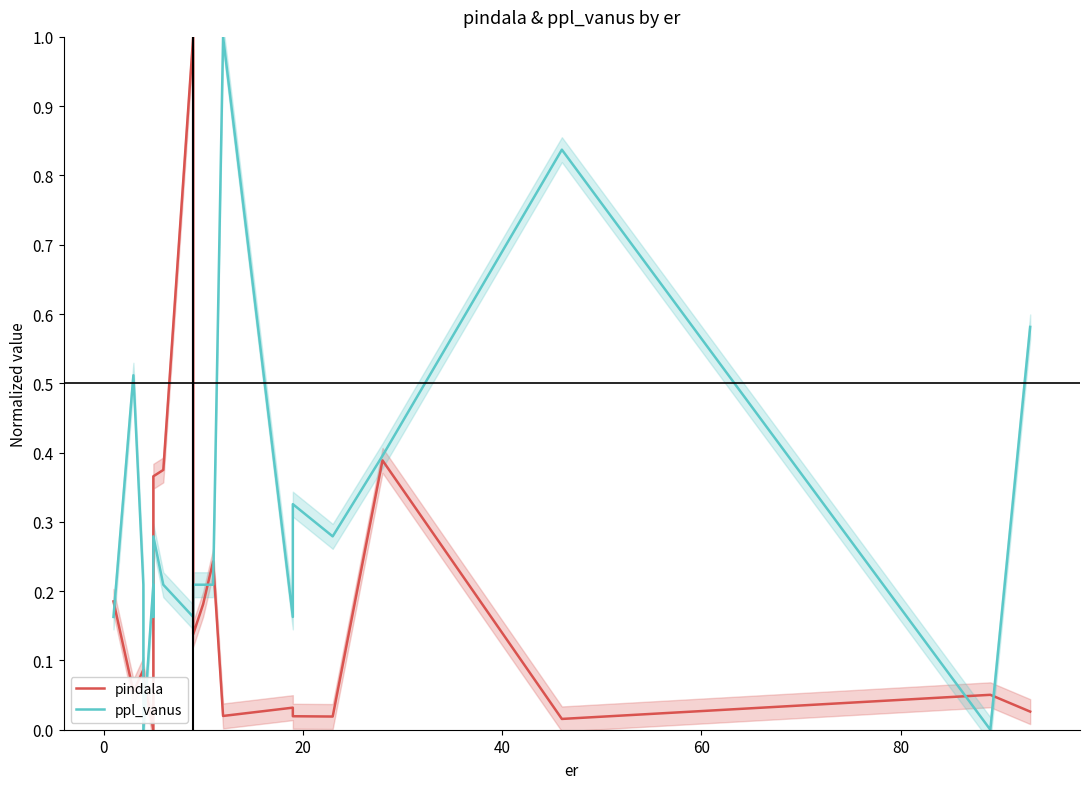

How many positive values does the ppl_vanus series have?

18